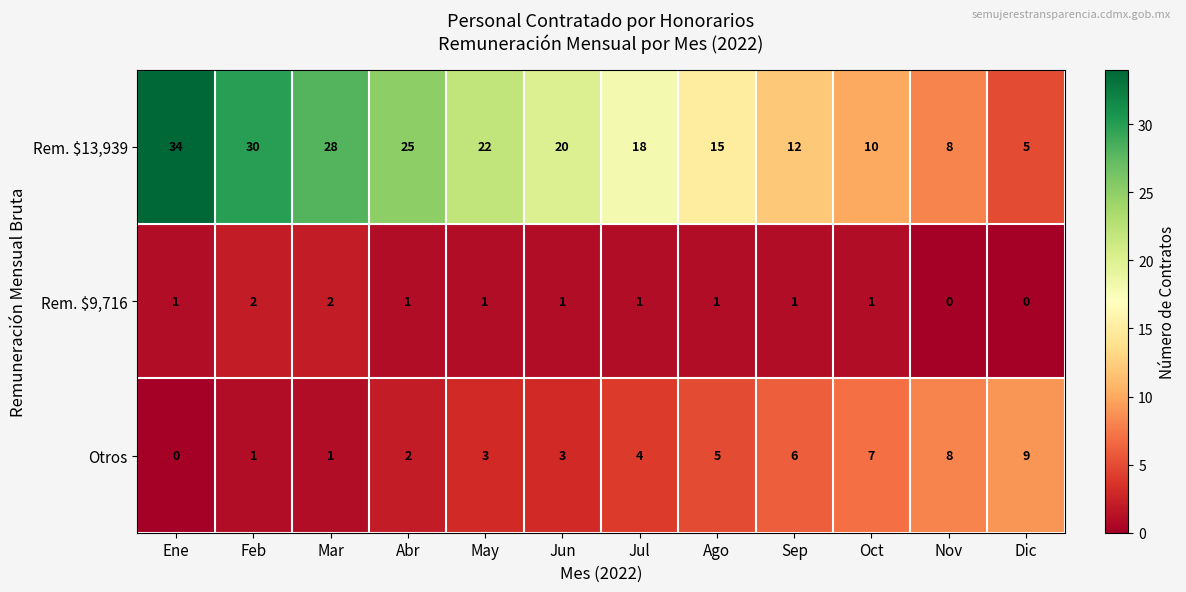

Which label corresponds to the largest value in the chart?

Ene